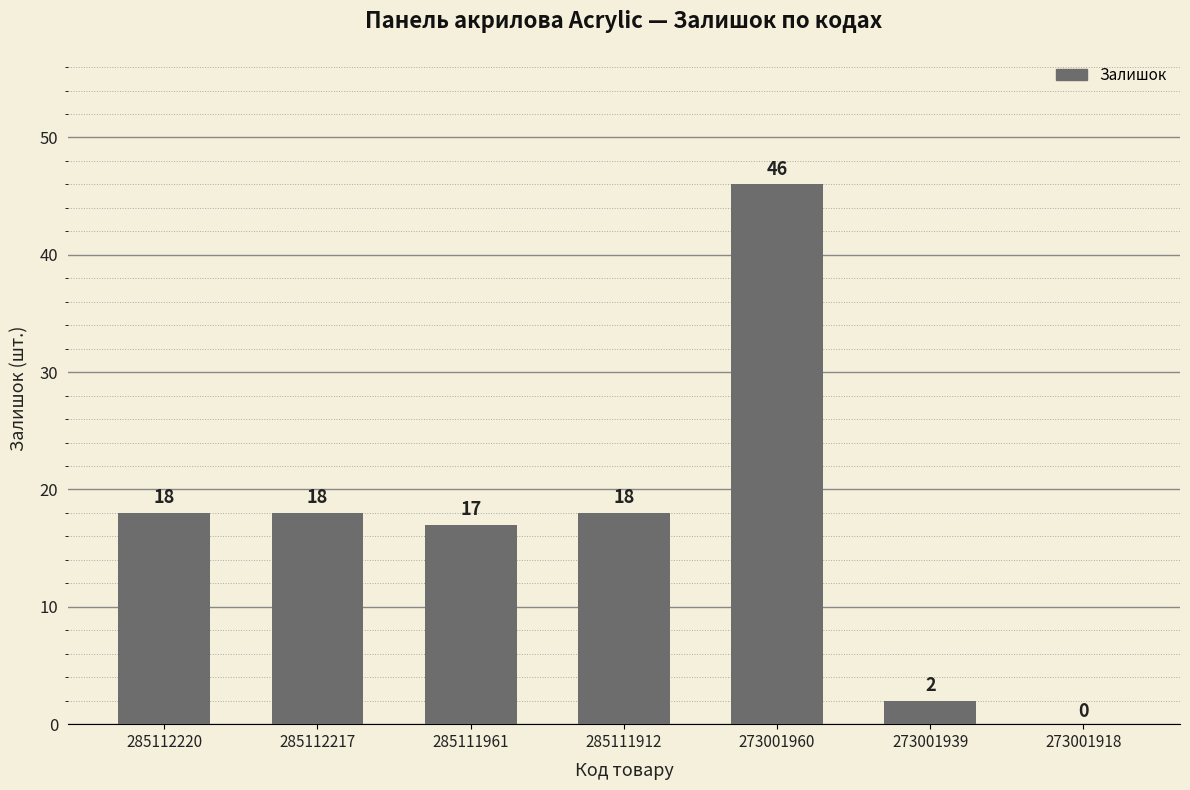

What is the greatest value displayed?

46